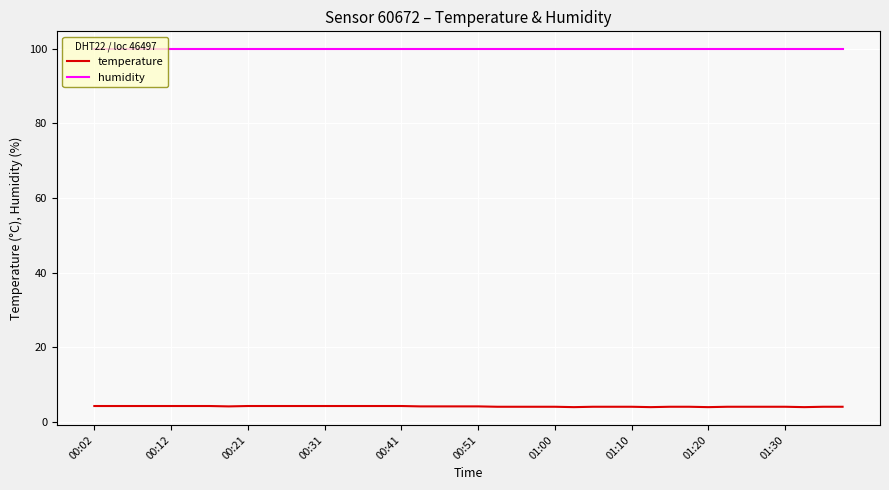

Which series has the widest spread of values?

temperature